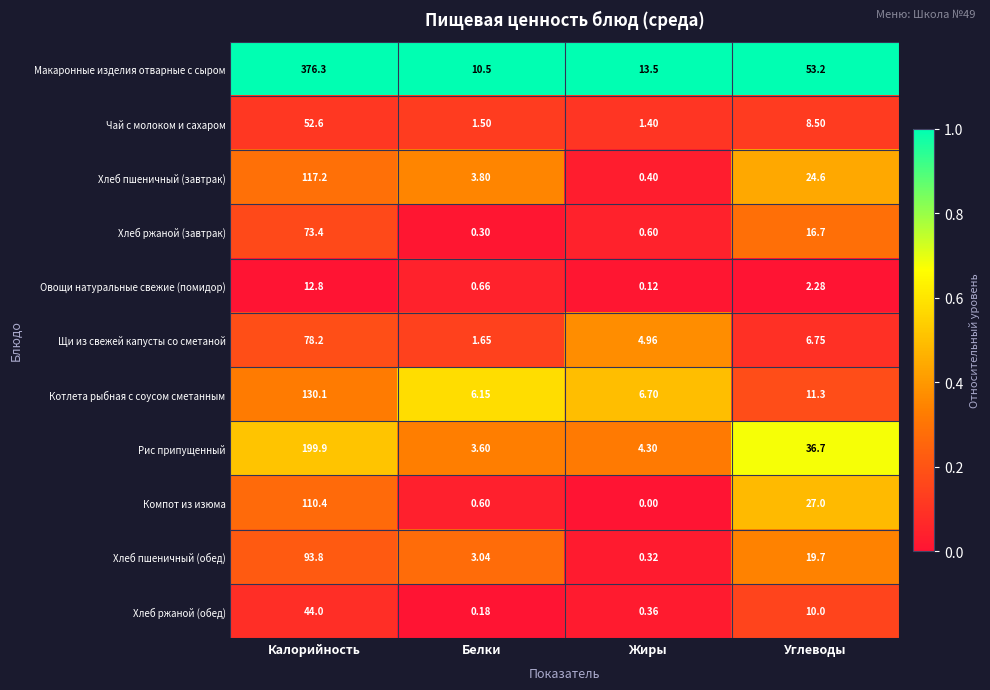

Is the value of Овощи натуральные свежие (помидор) at Белки greater than the value of Хлеб пшеничный (завтрак) at Белки?

No